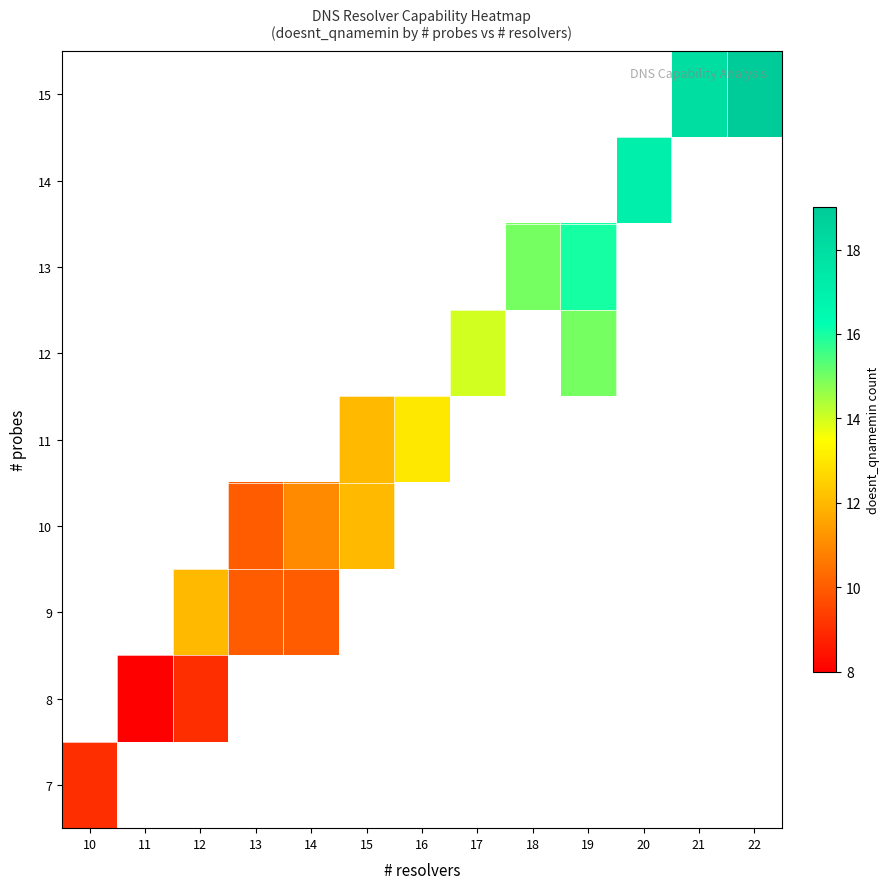

List the series in order of their overall mean, highest first.

7, 8, 9, 10, 11, 12, 13, 14, 15